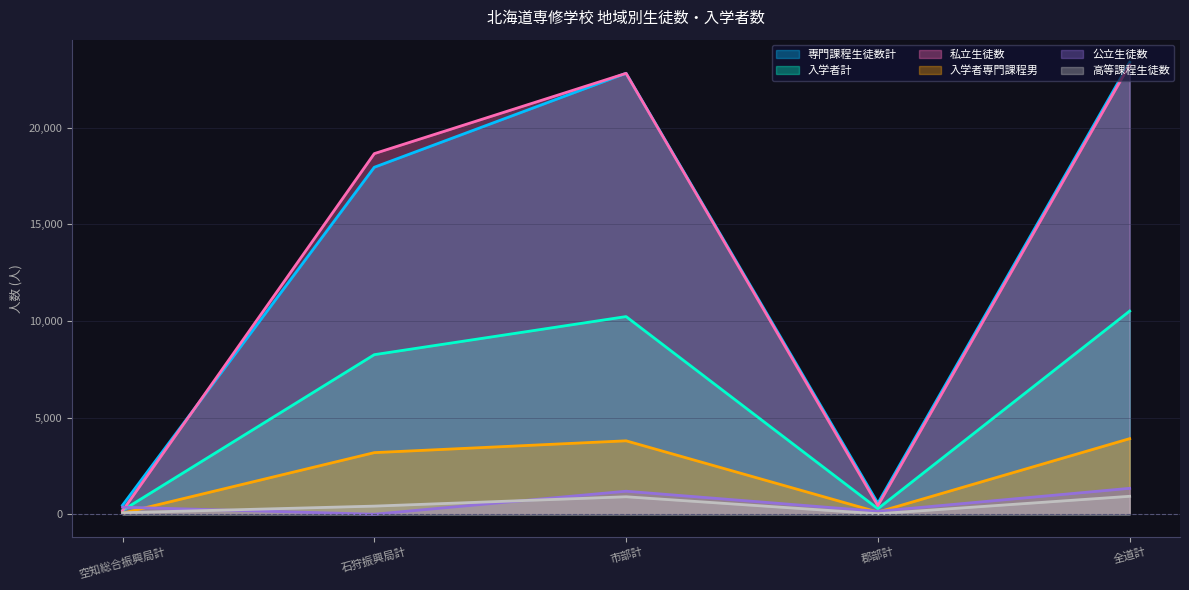

At which category does 入学者計 reach its first local peak?

市部計